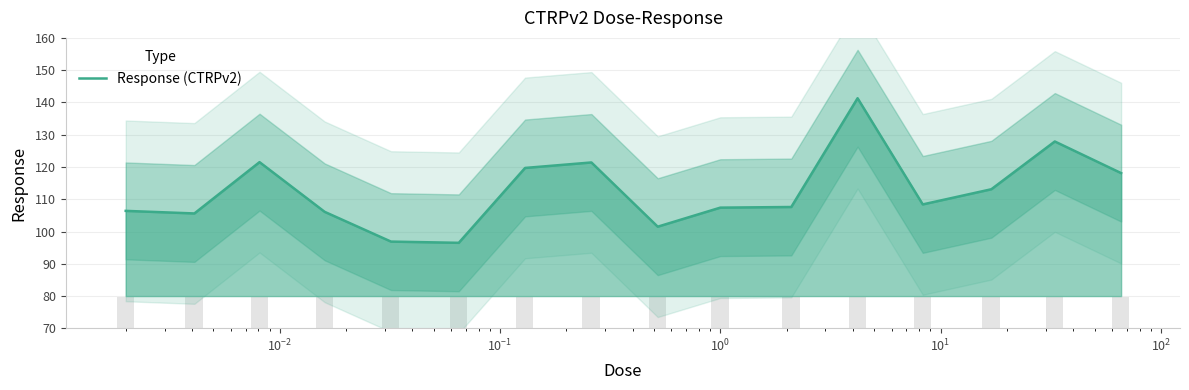

What is the maximum value for Response (CTRPv2)?

141.3